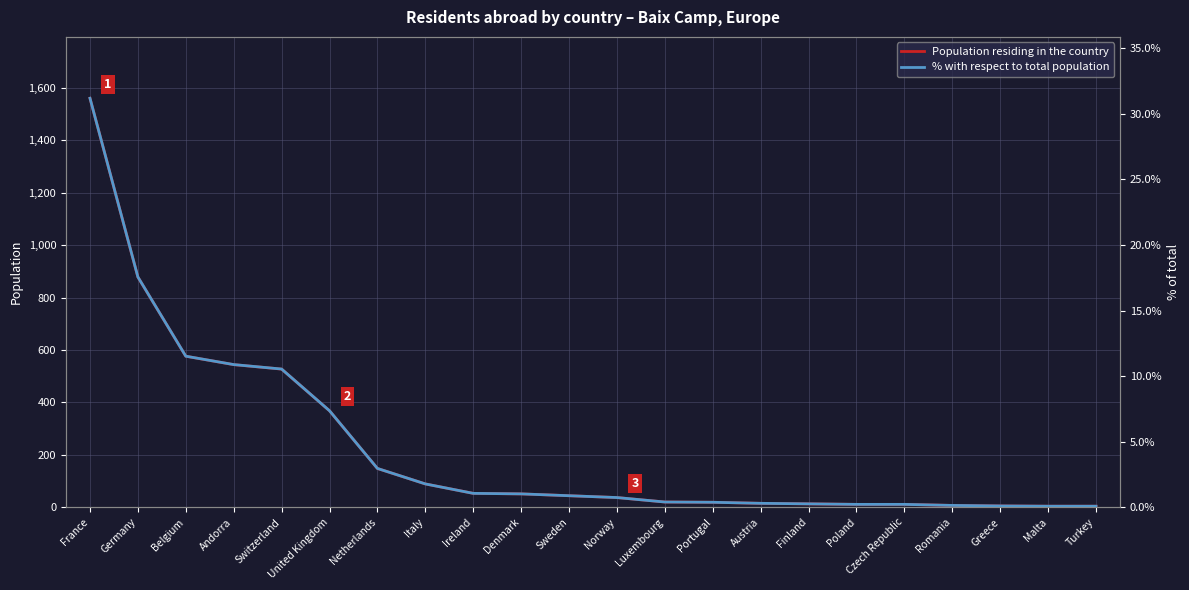

At which category is the sum across all series the highest?

France